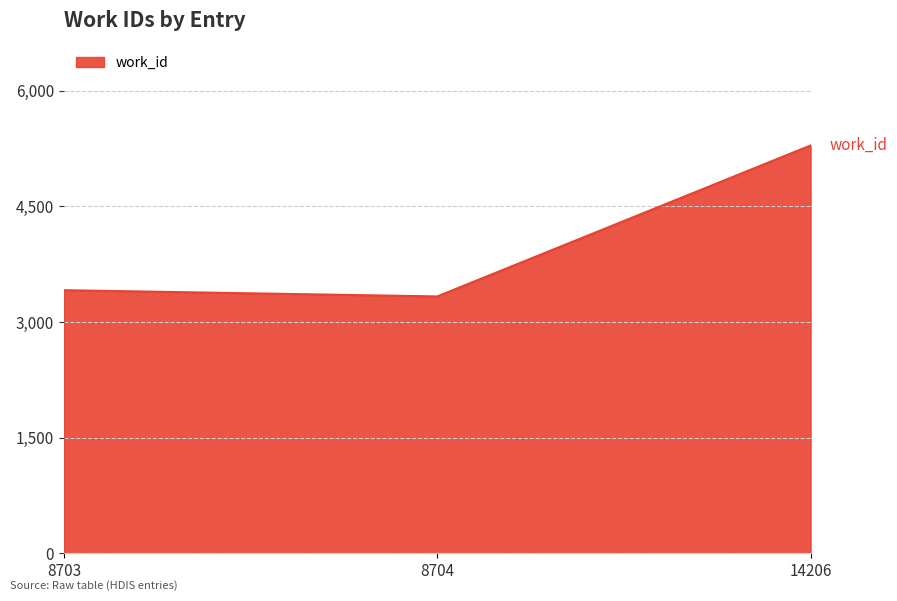

Which label corresponds to the smallest value in the chart?

8704